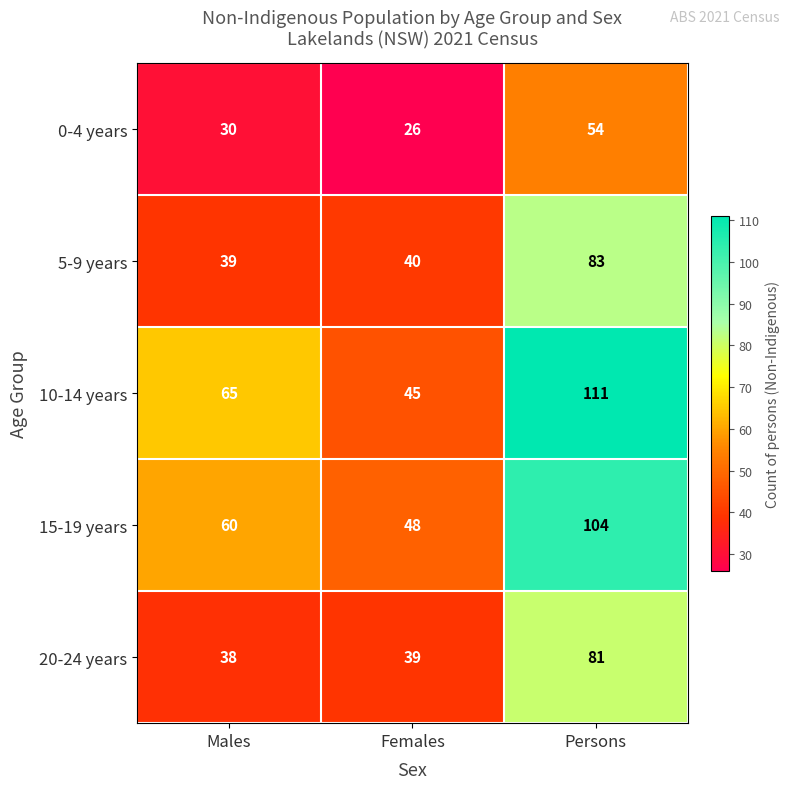

At how many categories does at least one series exceed 100?

1